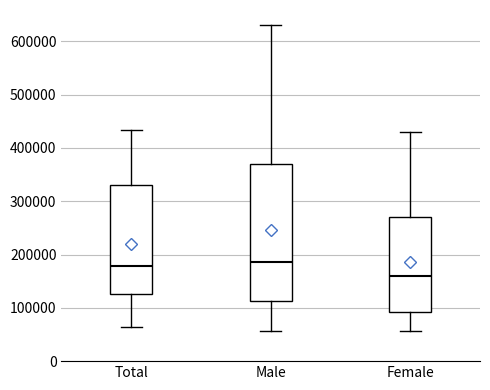

Reading left to right, transcribe this box plot: for each box, give where its median line is, the range the box spans, and where its two whiskers end, as read against the y-axis. The values are not printed on the chart, so give them approximately, as read against the axis.

Total: median 180000, box 130000 to 330000, whiskers 60000 to 430000
Male: median 190000, box 110000 to 370000, whiskers 60000 to 630000
Female: median 160000, box 90000 to 270000, whiskers 60000 to 430000